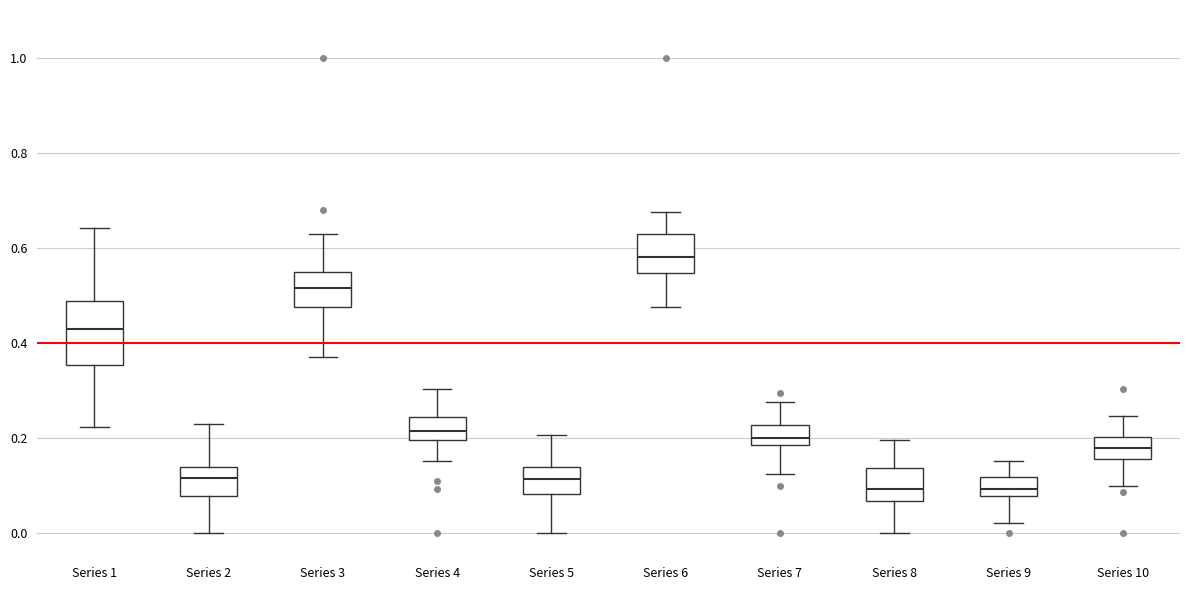

Where is the lower edge of the box for Series 7 on the y-axis? The values are not printed on the chart, so give them approximately, as read against the axis.

0.18